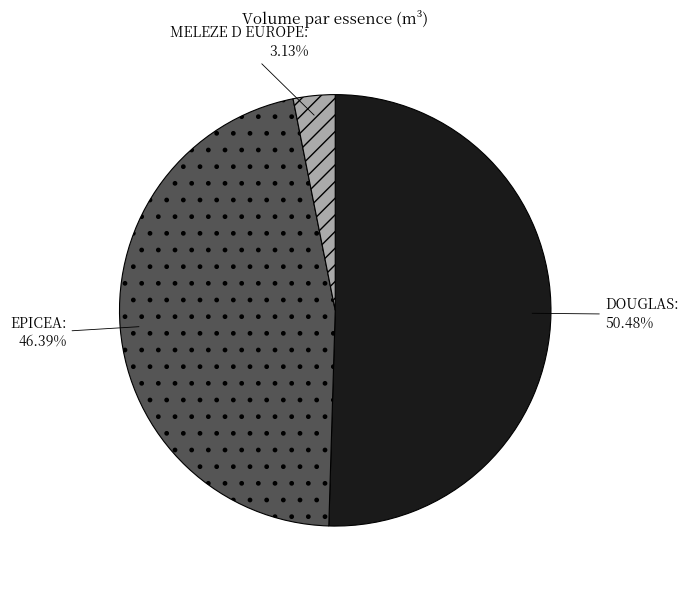

Which slice is the smallest?

MELEZE D EUROPE